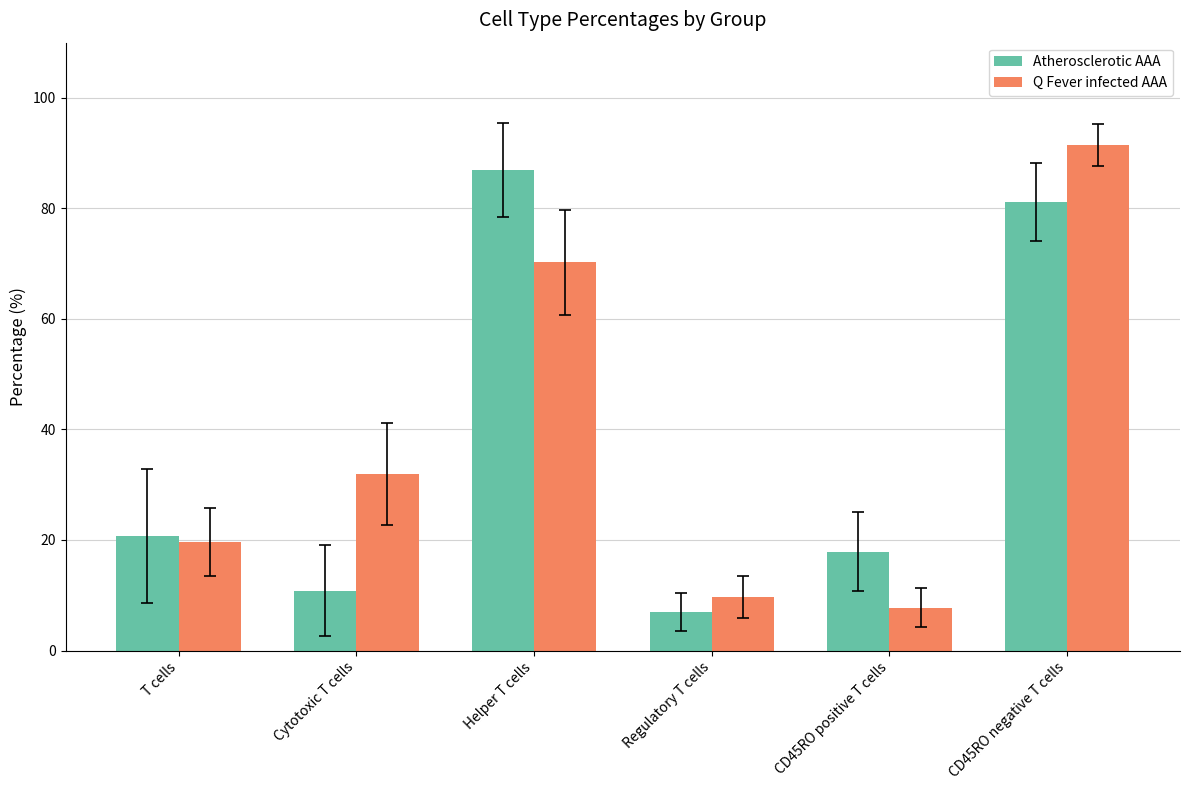

What is the average value of the Q Fever infected AAA series?

38.4